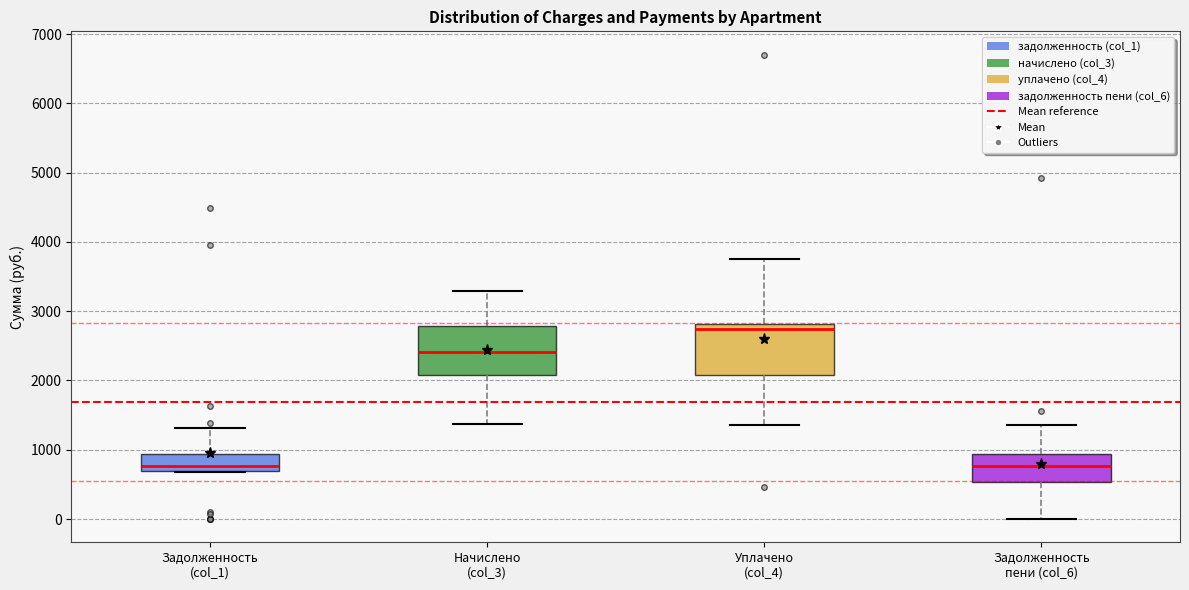

Reading left to right, transcribe this box plot: for each box, give where its median line is, the range the box spans, and where its two whiskers end, as read against the y-axis. The values are not printed on the chart, so give them approximately, as read against the axis.

Задолженность (col_1): median 800, box 700 to 900, whiskers 700 to 1300
Начислено (col_3): median 2400, box 2100 to 2800, whiskers 1400 to 3300
Уплачено (col_4): median 2700, box 2100 to 2800, whiskers 1400 to 3800
Задолженность пени (col_6): median 800, box 500 to 900, whiskers 0 to 1400